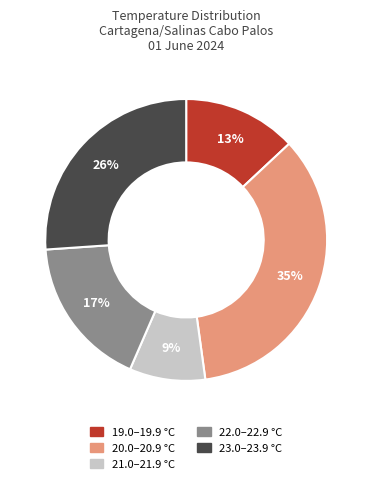

To the nearest percent, what is the difference between the largest and smallest slice percentages?

26%